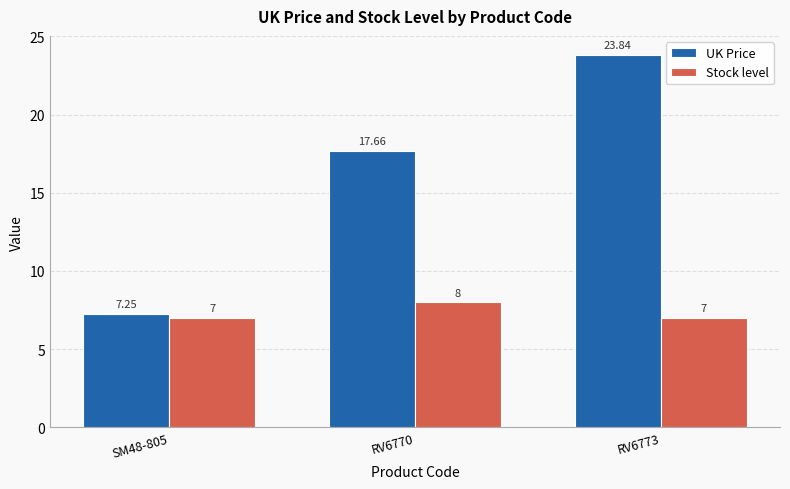

True or false: Stock level has a value of 9.5 at SM48-805.

False